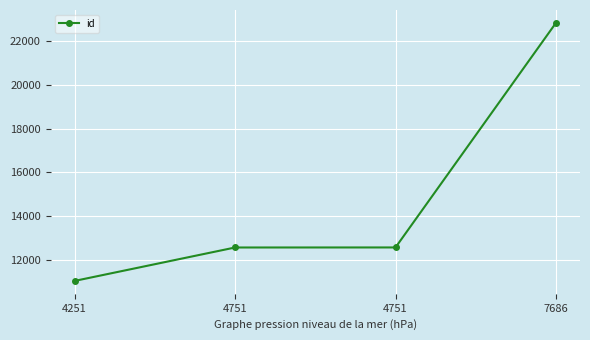

What is the difference between the maximum and minimum values?

11770